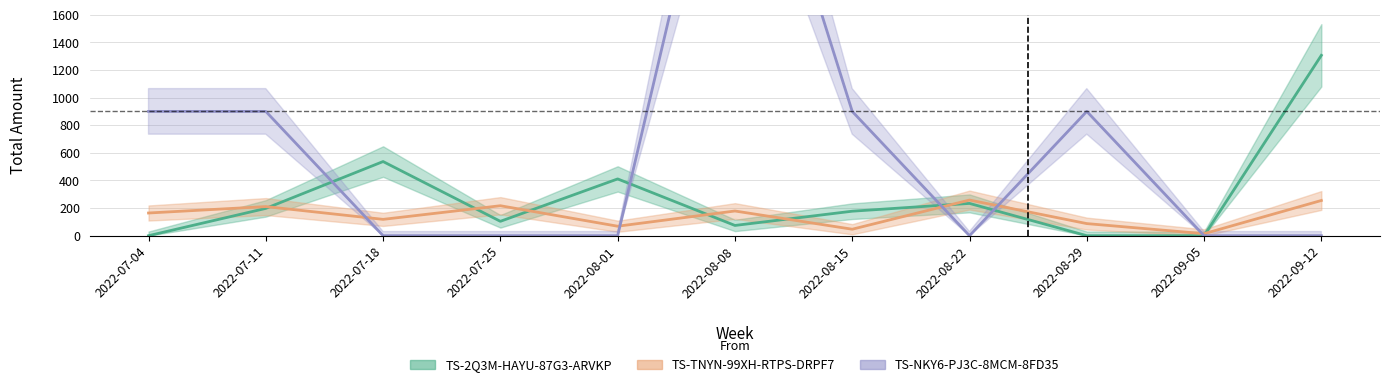

At which category is the sum across all series the highest?

2022-08-08